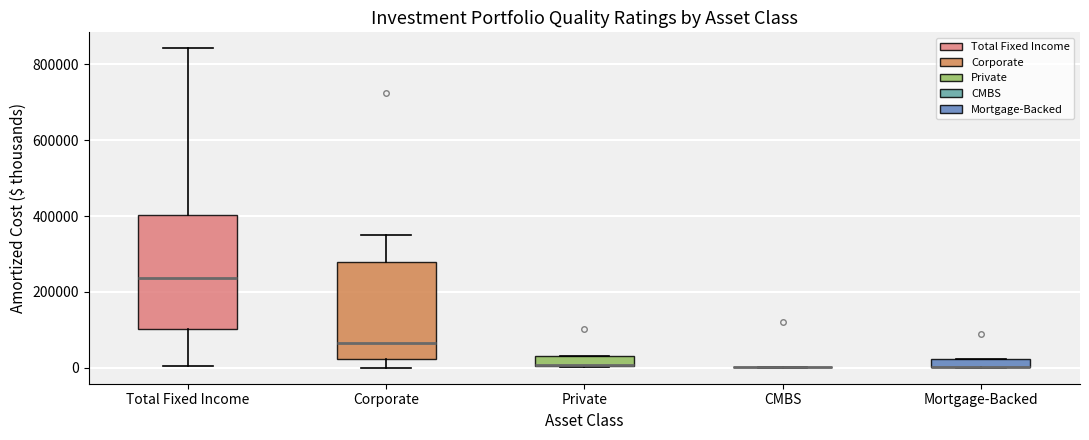

Comparing the boxes themselves (not the whiskers), which one is the tallest?

Total Fixed Income